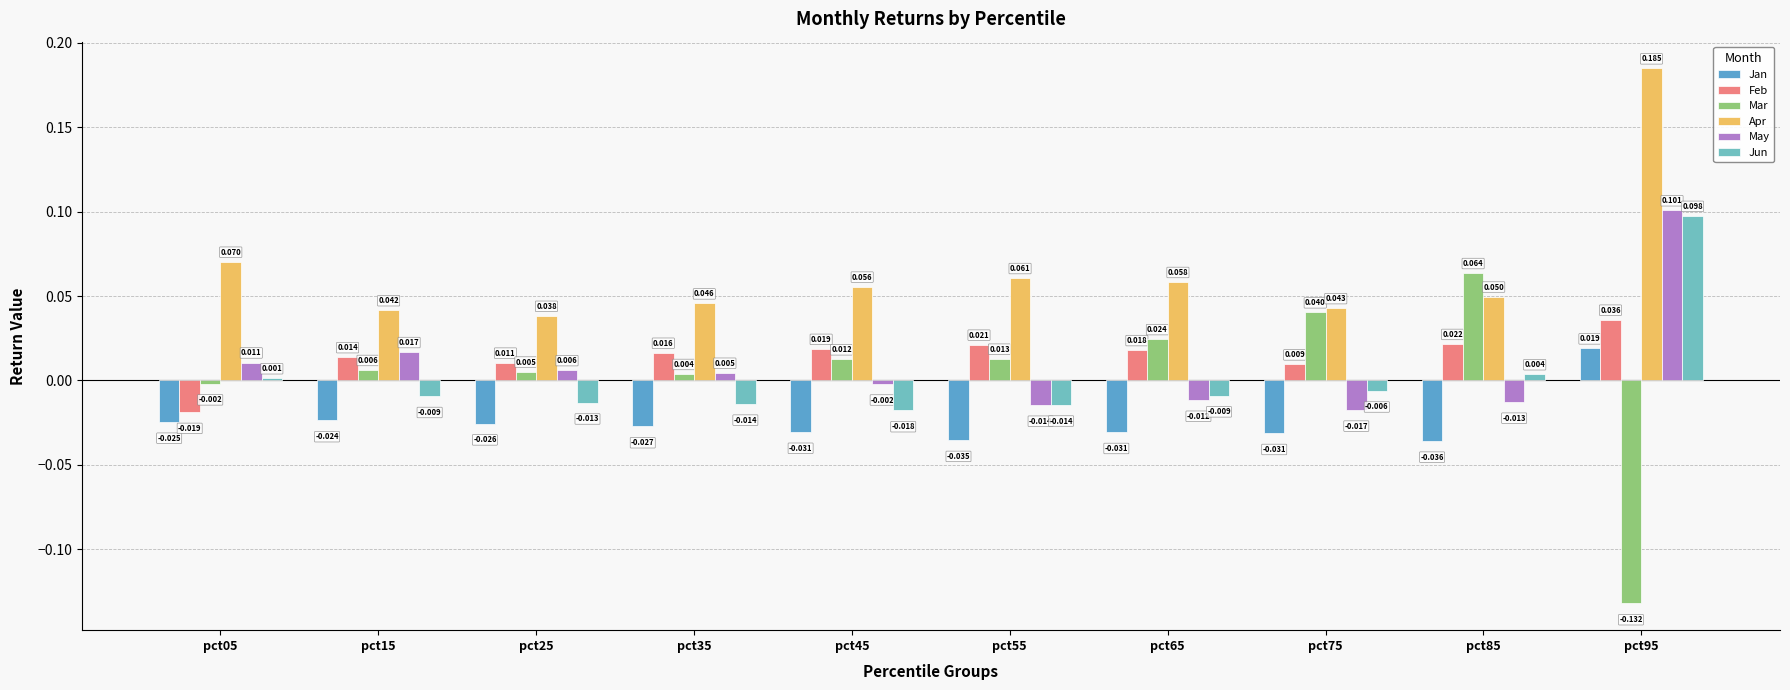

Which series has the largest range (max minus min)?

Mar